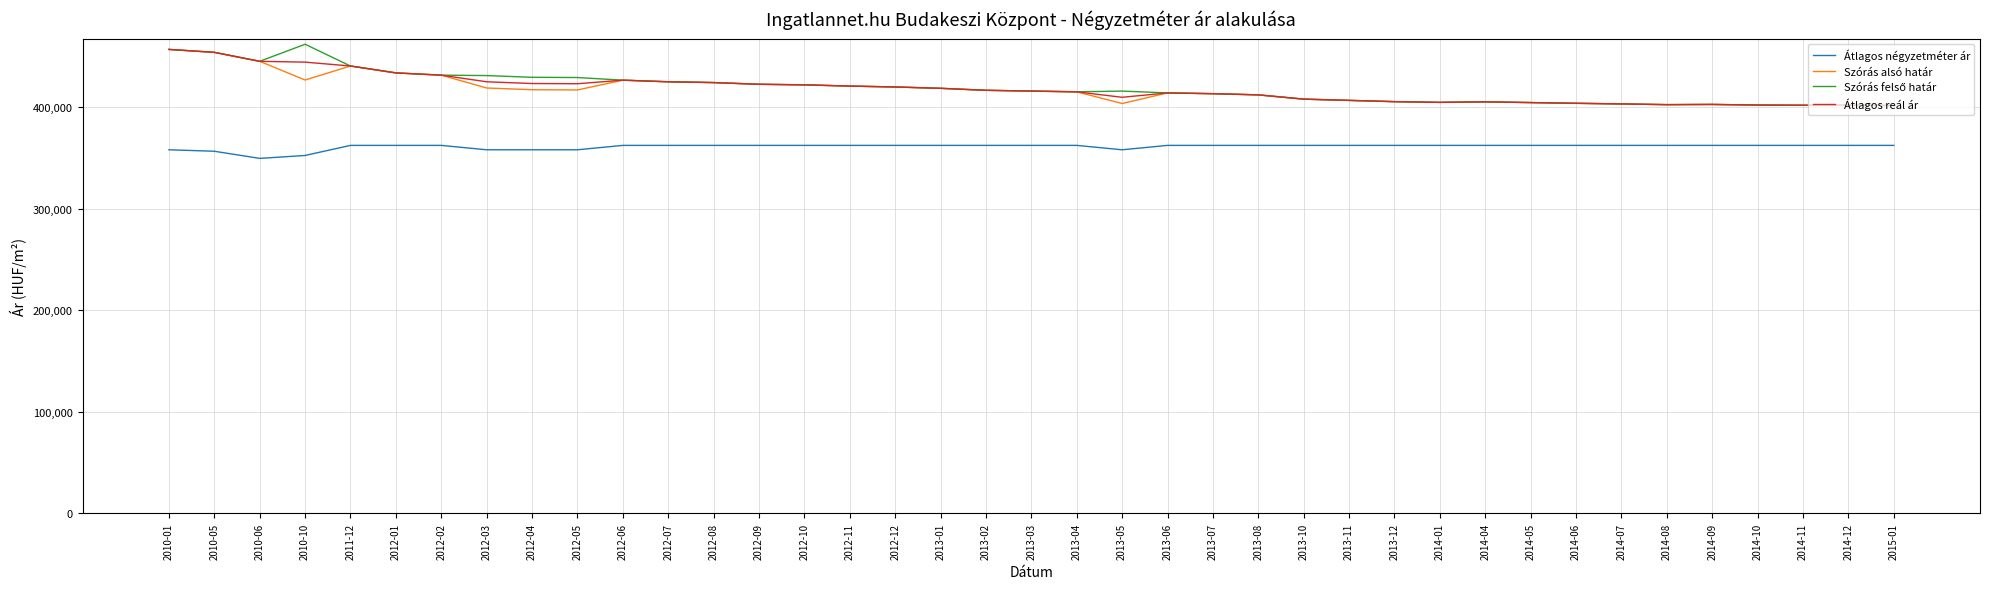

What is the total value across all series at 2013-01?

1618618